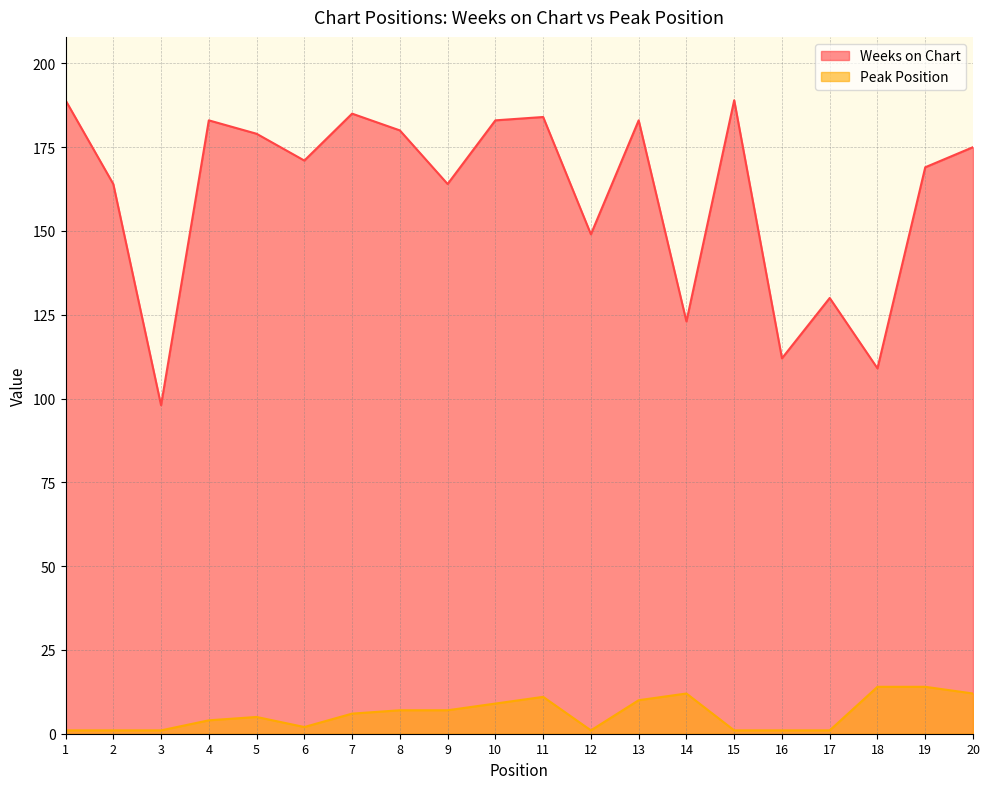

At which category does Peak Position reach its first local valley?

6